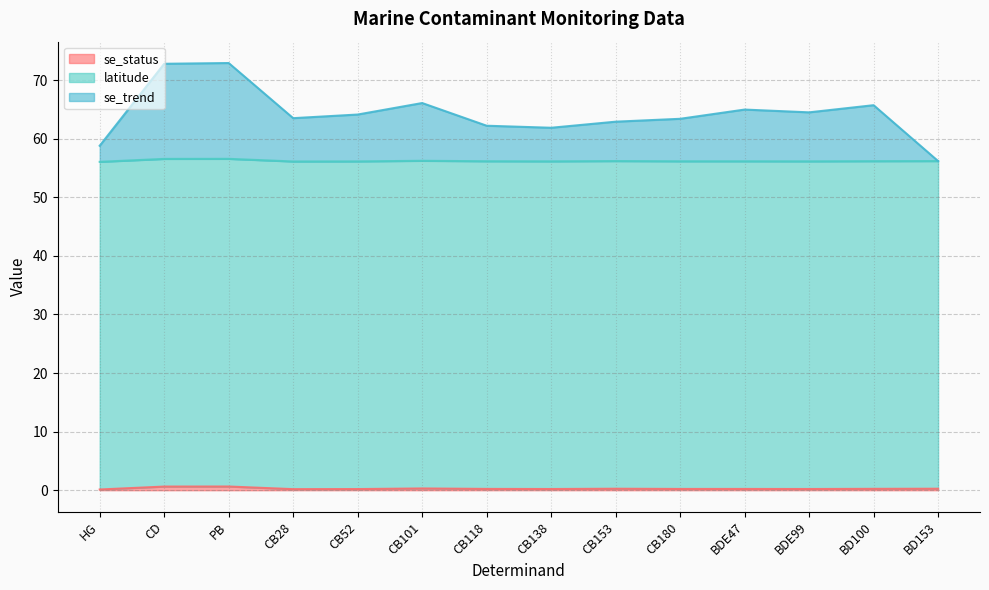

List the labels in order of se_trend value, largest first.

PB, CD, CB101, BD100, BDE47, BDE99, CB52, CB28, CB180, CB153, CB118, CB138, HG, BD153